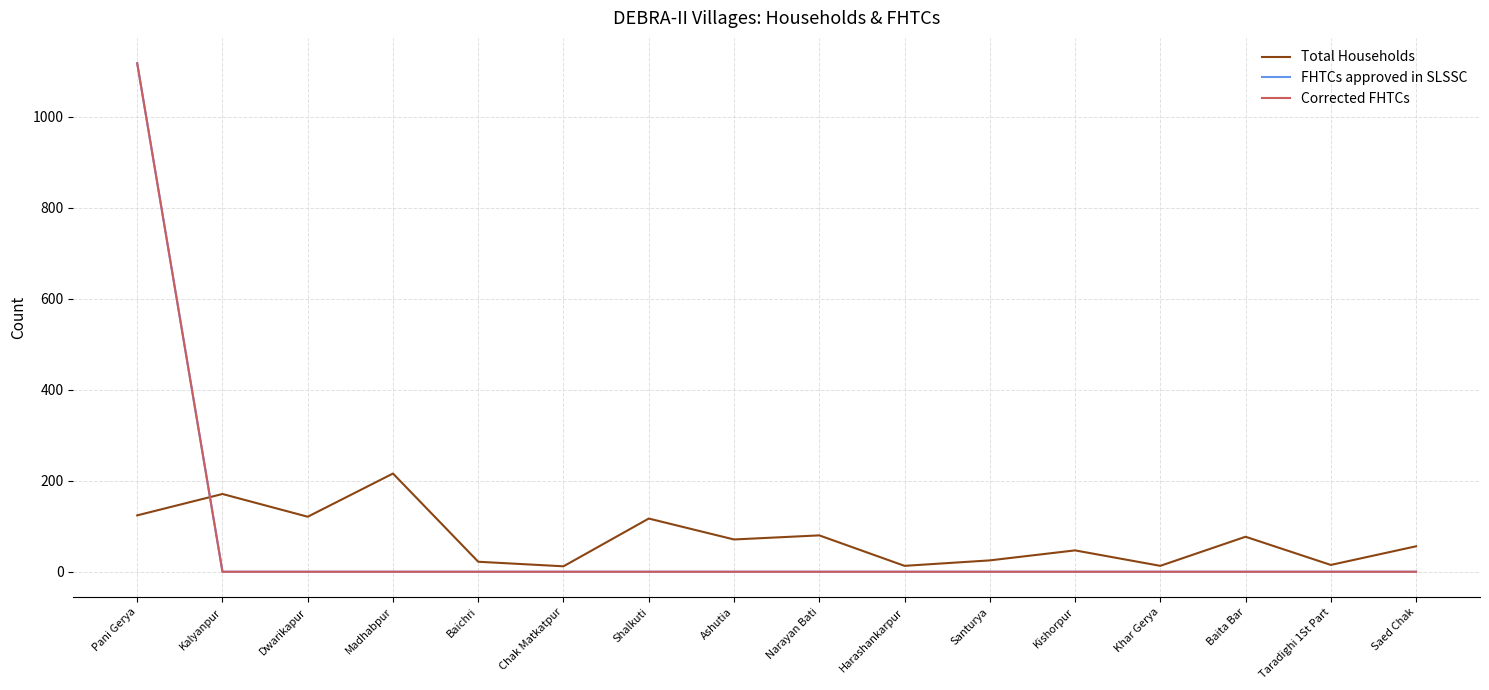

What is the greatest value displayed?

1118